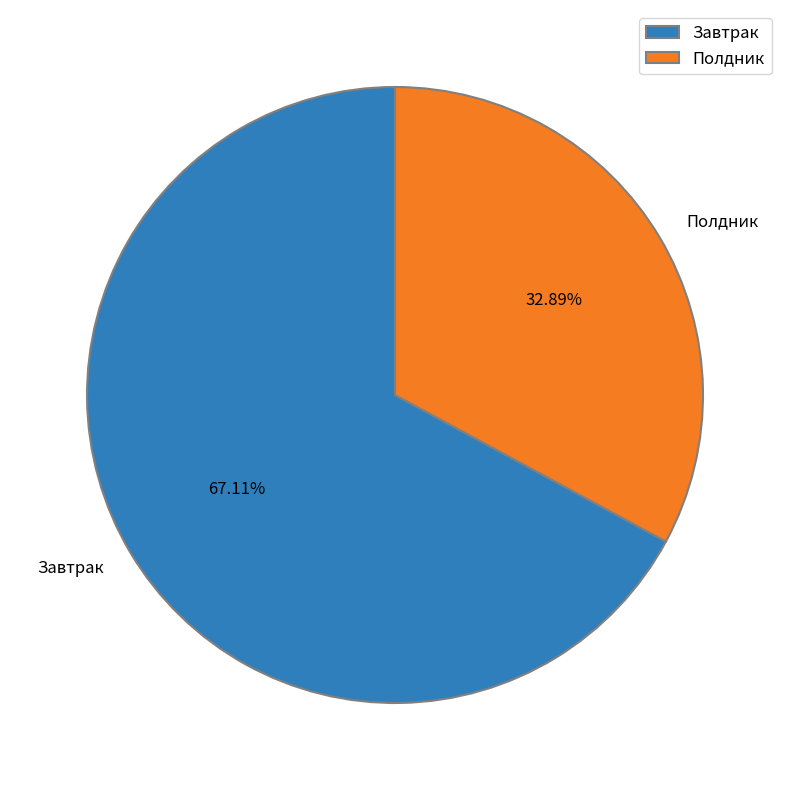

How much of the chart is everything except Завтрак?

32.9%